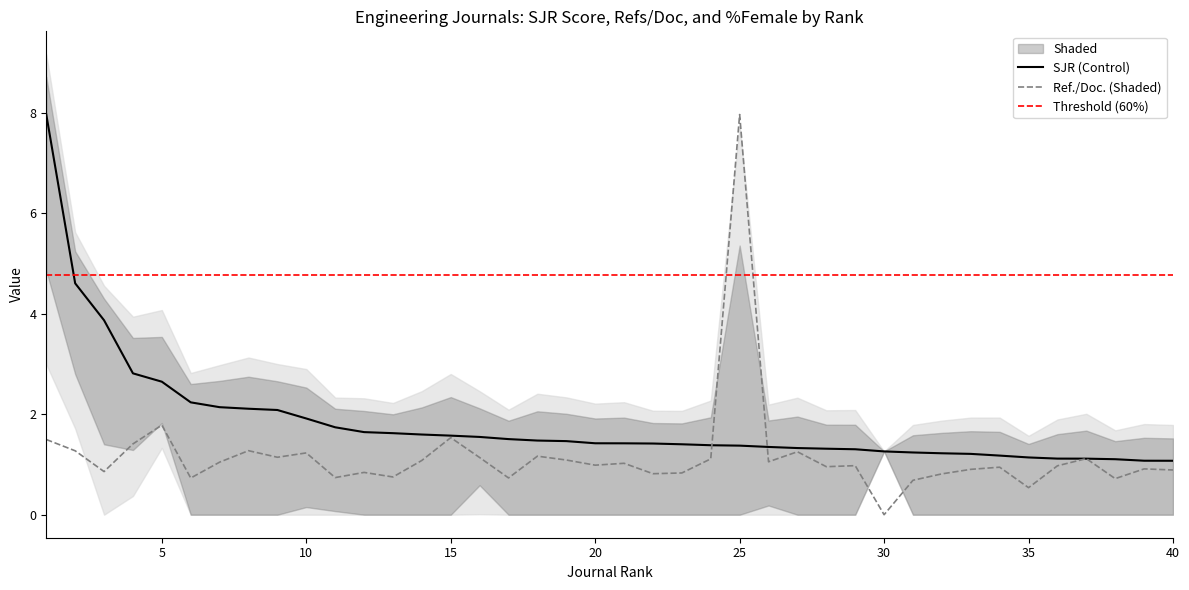

True or false: SJR and Ref. / Doc. cross at least once.

True